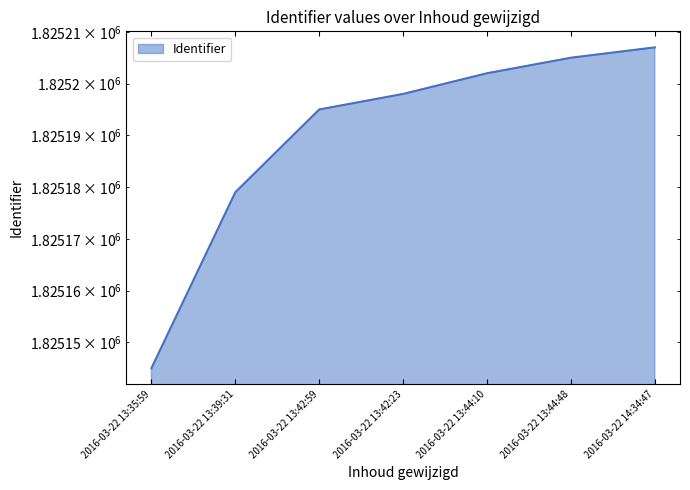

What is the ratio of the value at 2016-03-22 13:39:31 to the value at 2016-03-22 13:44:48?

1.0